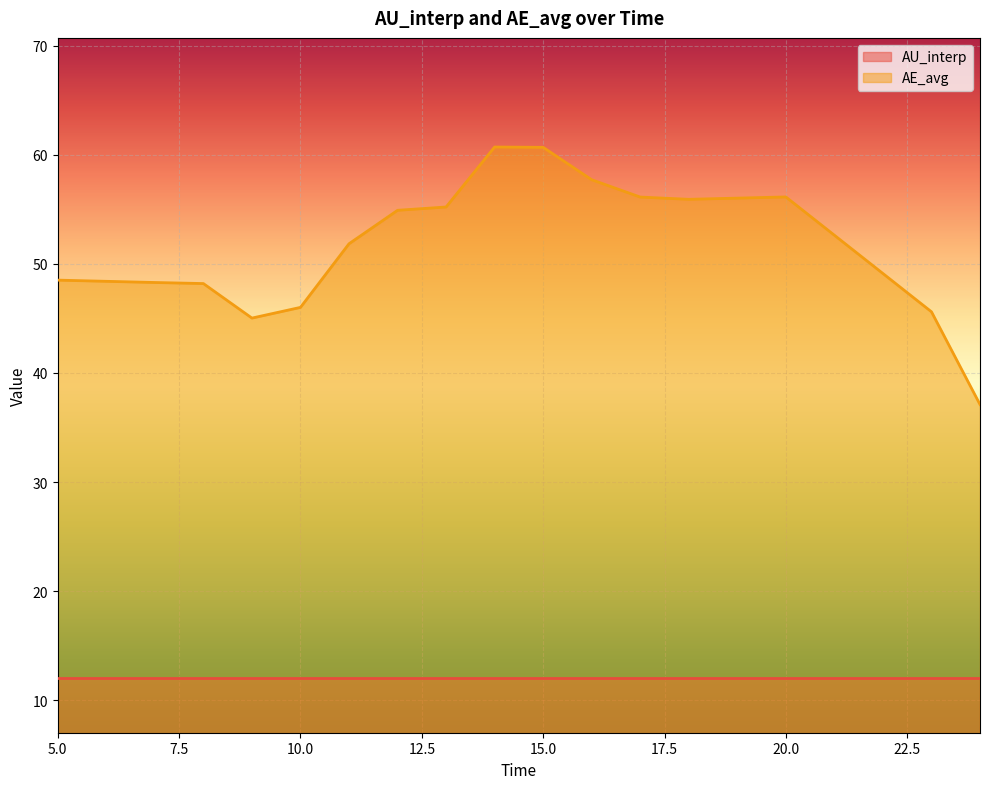

Between 17 and 23, which is larger?

17